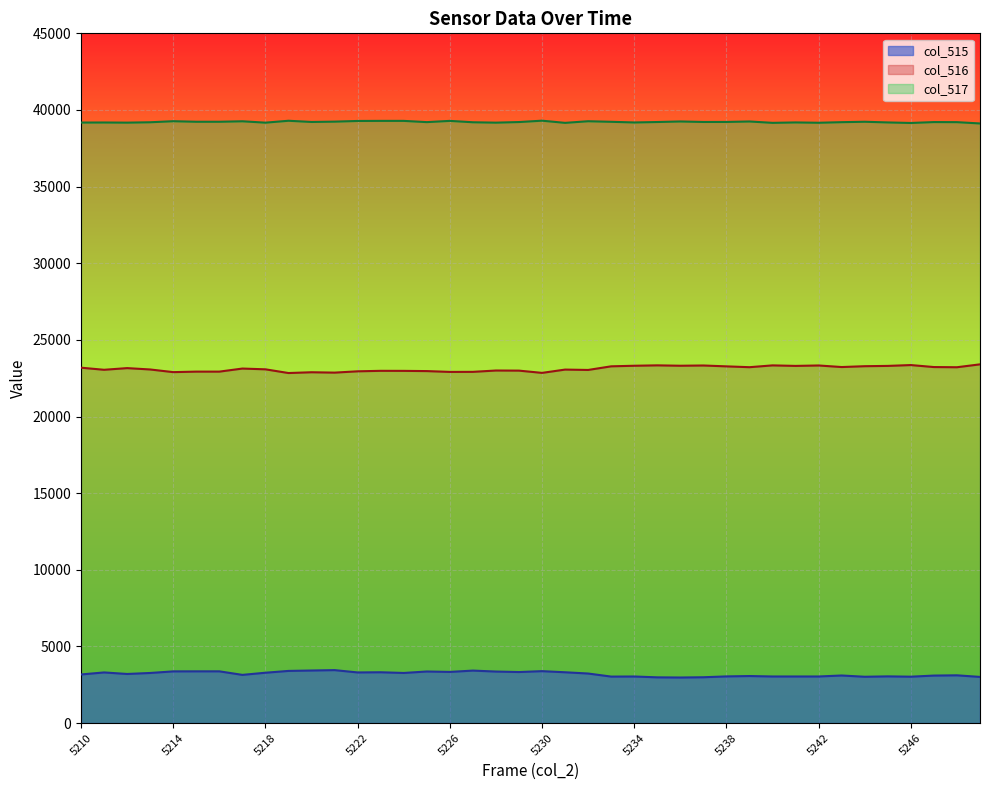

Which label corresponds to the smallest value in the chart?

5236